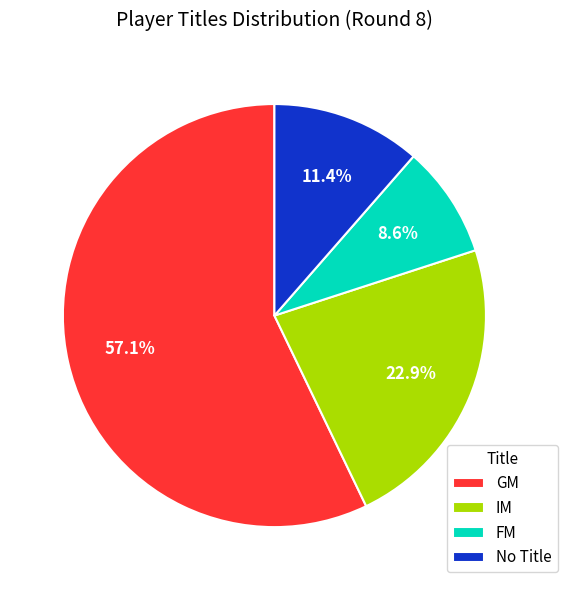

How many slices are in this pie chart?

4